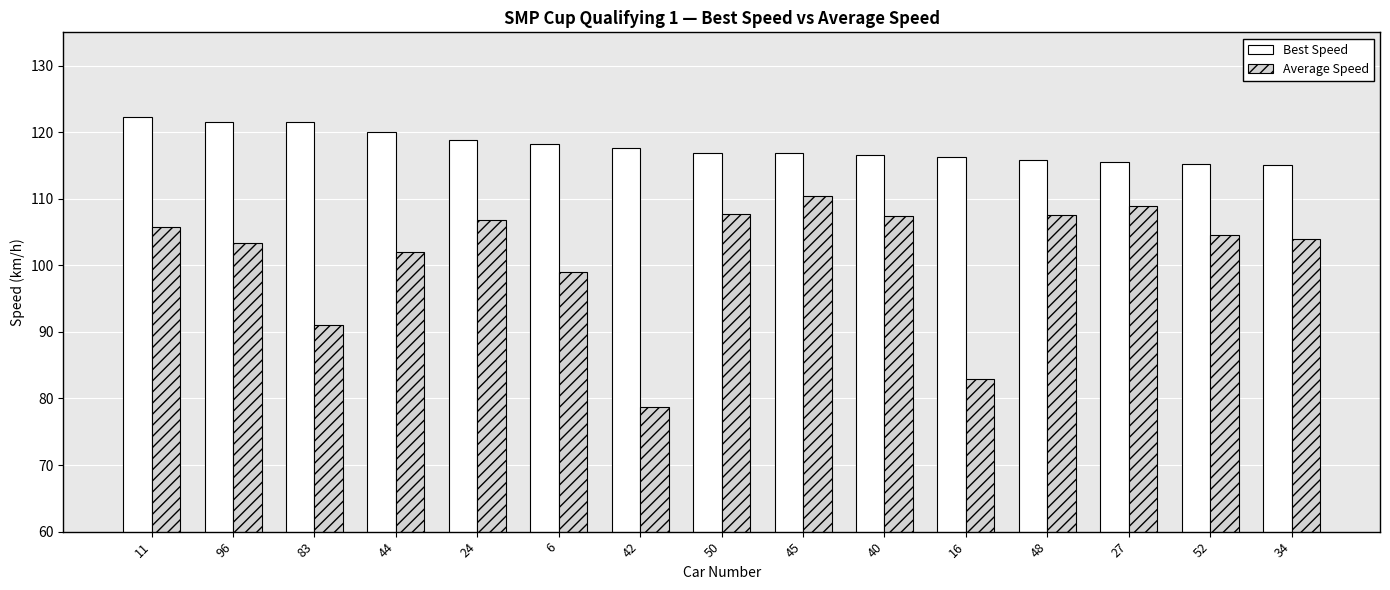

At which label does Best Speed first exceed 116?

11